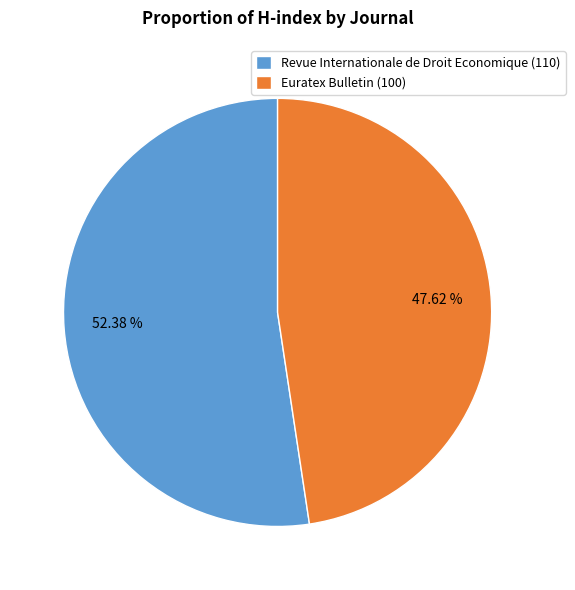

Rank the categories by value from lowest to highest.

Euratex Bulletin (100), Revue Internationale de Droit Economique (110)